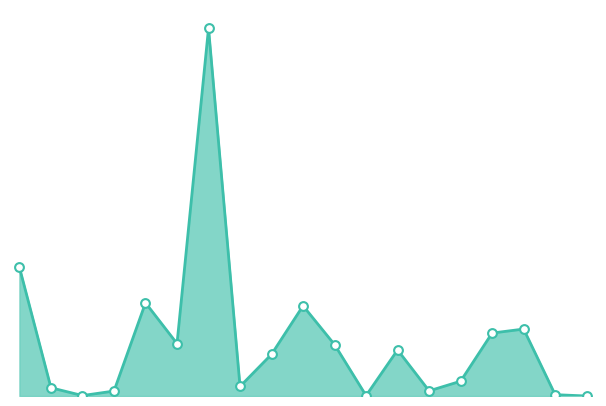

Does the chart have visible grid lines?

No